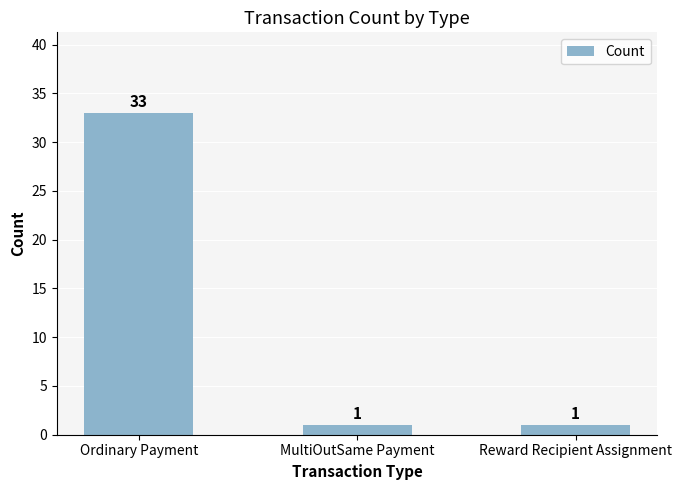

Reading left to right, list all the values displayed in this chart.

Ordinary Payment=33	MultiOutSame Payment=1	Reward Recipient Assignment=1